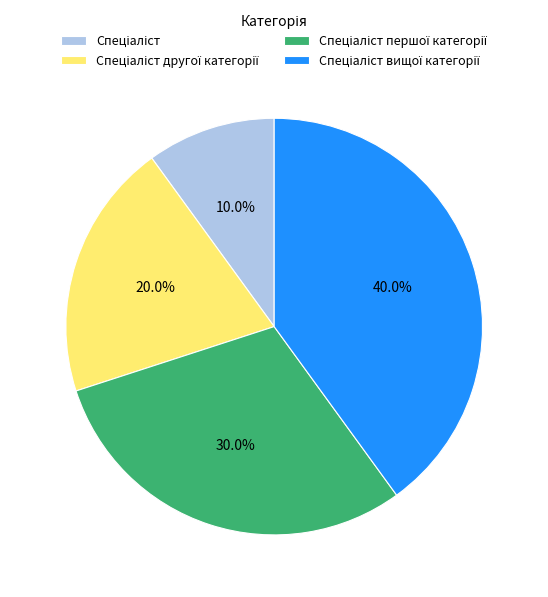

Is there any slice that represents more than half of the pie?

No